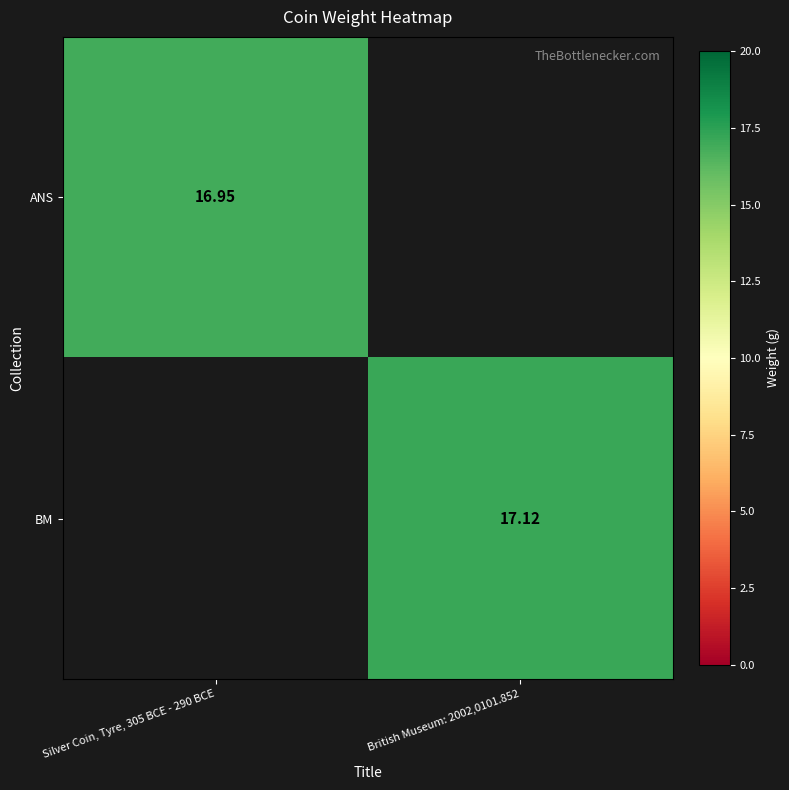

Rank the categories by BM value from lowest to highest.

Silver Coin, Tyre, 305 BCE - 290 BCE, British Museum: 2002,0101.852